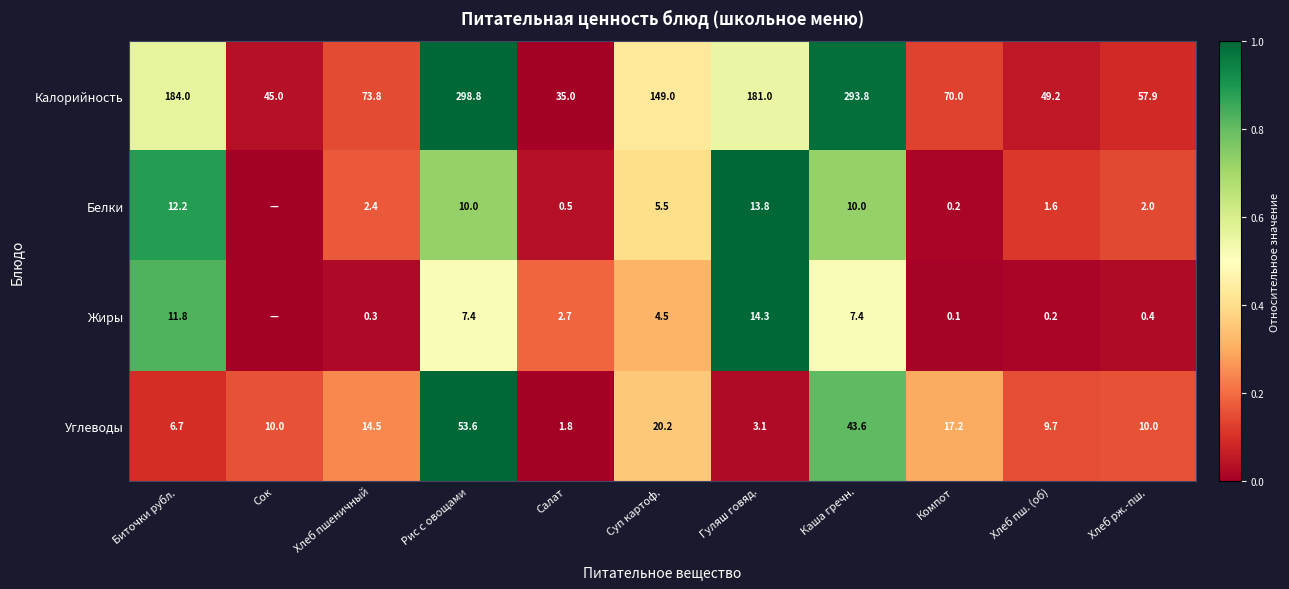

How many data points in Калорийность are above 73?

6